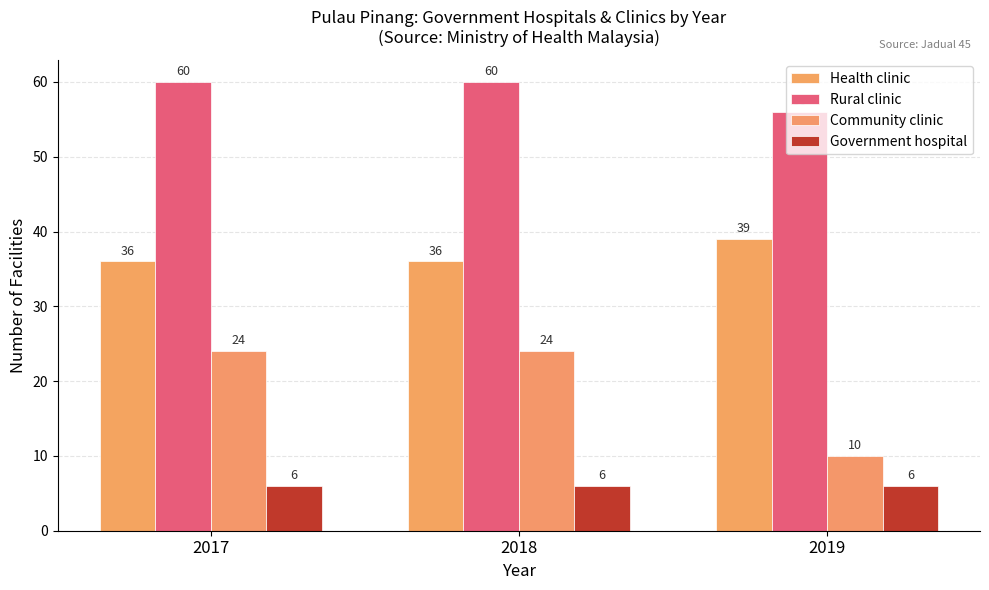

At which category does the chart reach its minimum across all series?

2017